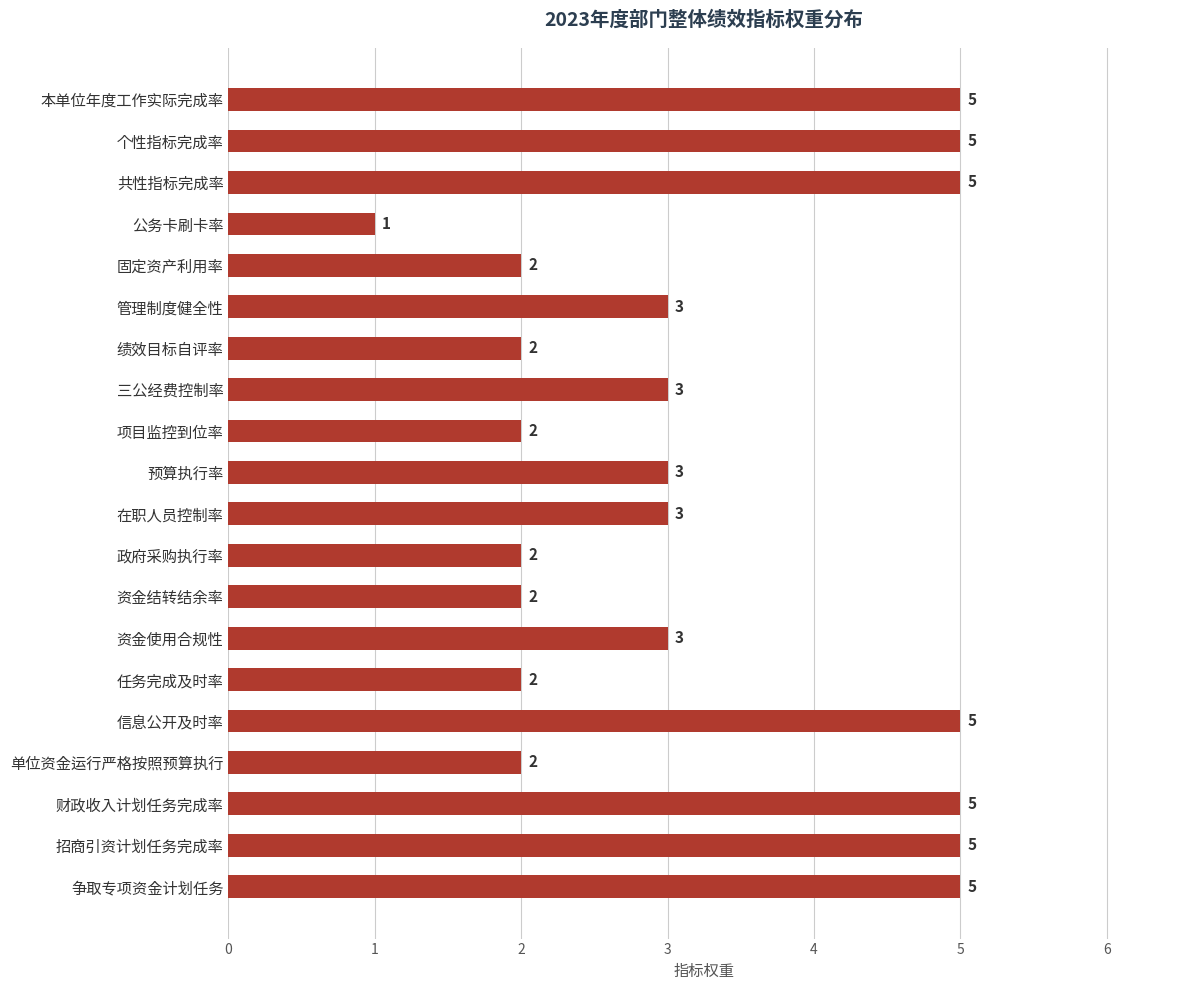

Is it true that the value at 在职人员控制率 is 1?

False